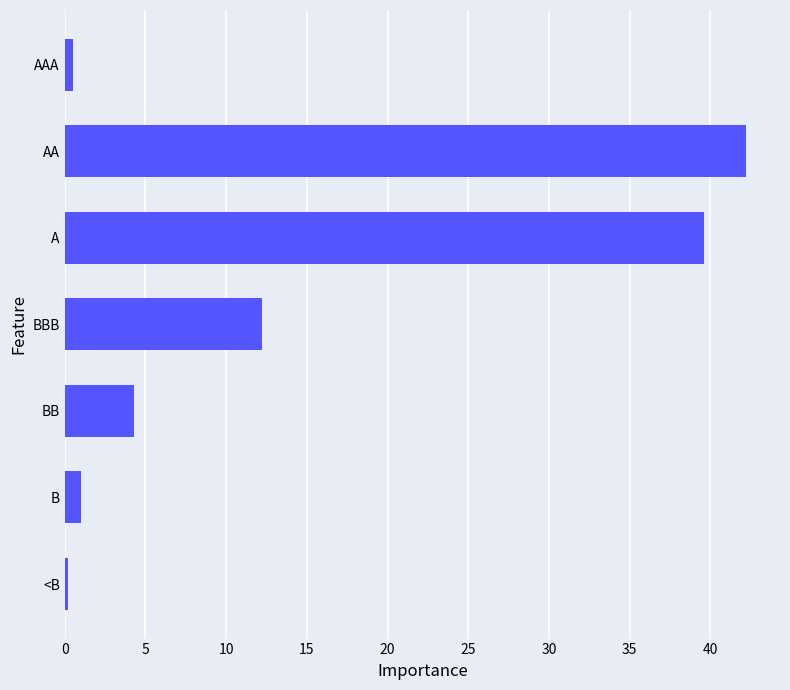

Reading bottom to top, extract all data points from this chart.

0.2	1.0	4.3	12.2	39.6	42.2	0.5